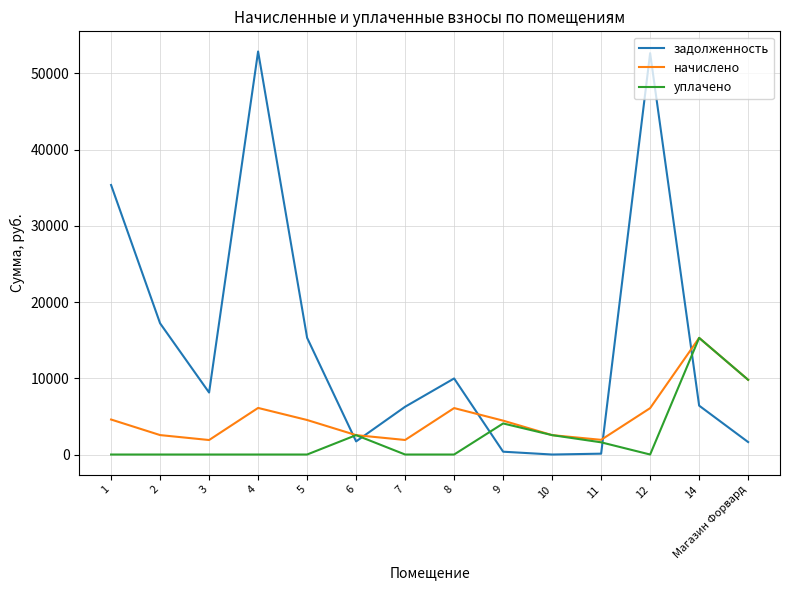

True or false: начислено has a value of 7309.0 at 5.

False